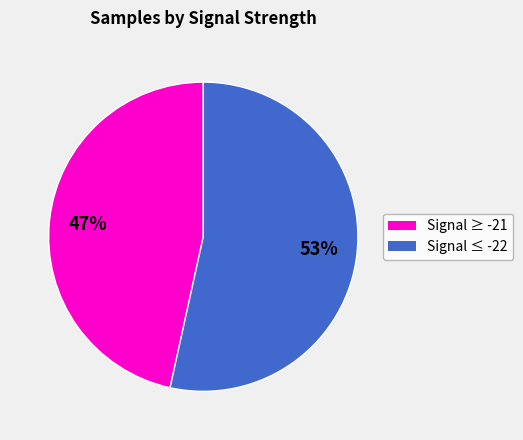

To the nearest percent, what is the average slice percentage?

50%